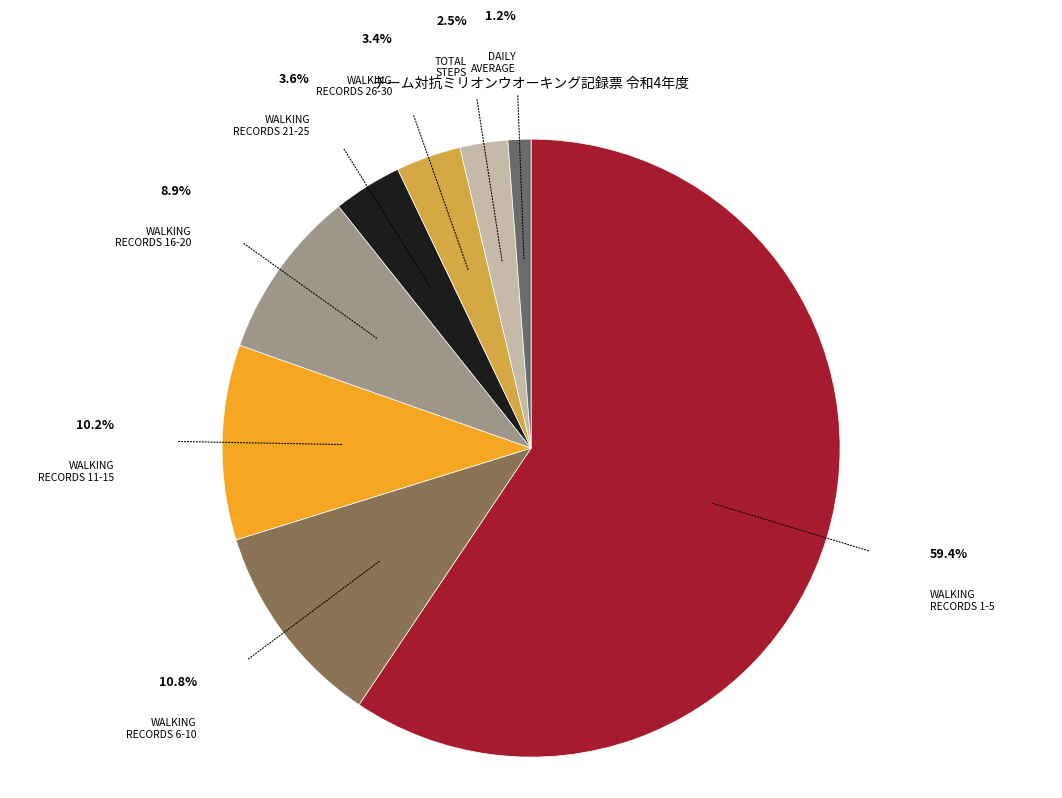

What is the smallest slice in the pie chart?

DAILY AVERAGE